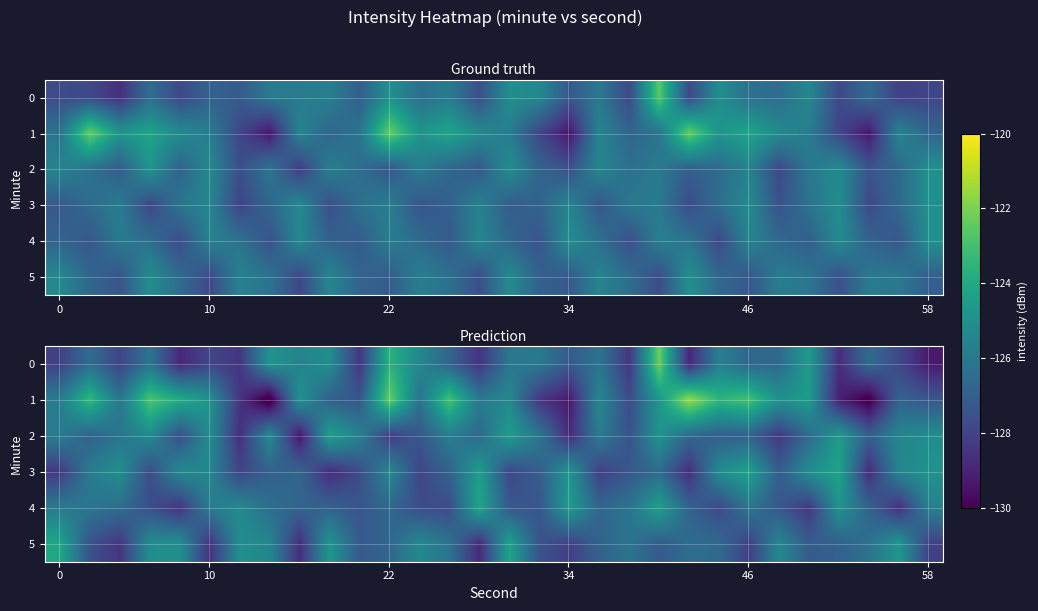

Which has a higher value, 58 or 34?

34